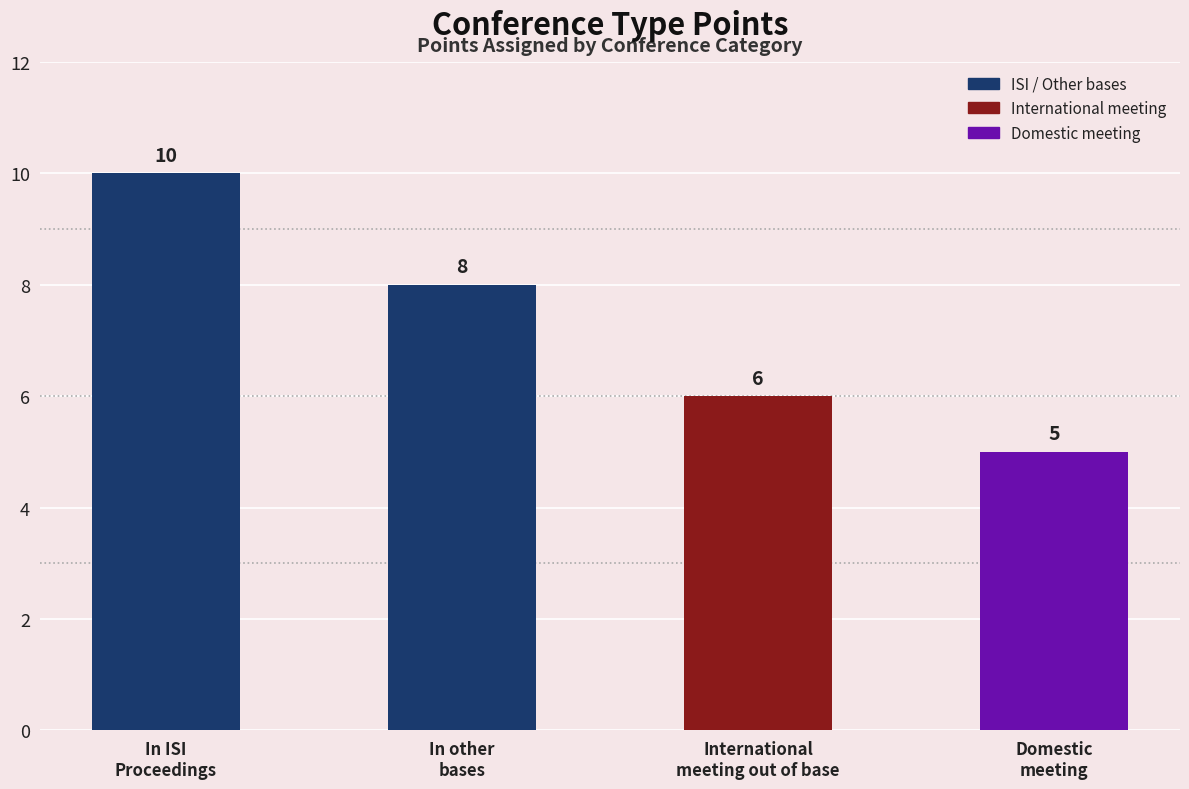

What is the maximum value shown in the chart?

10